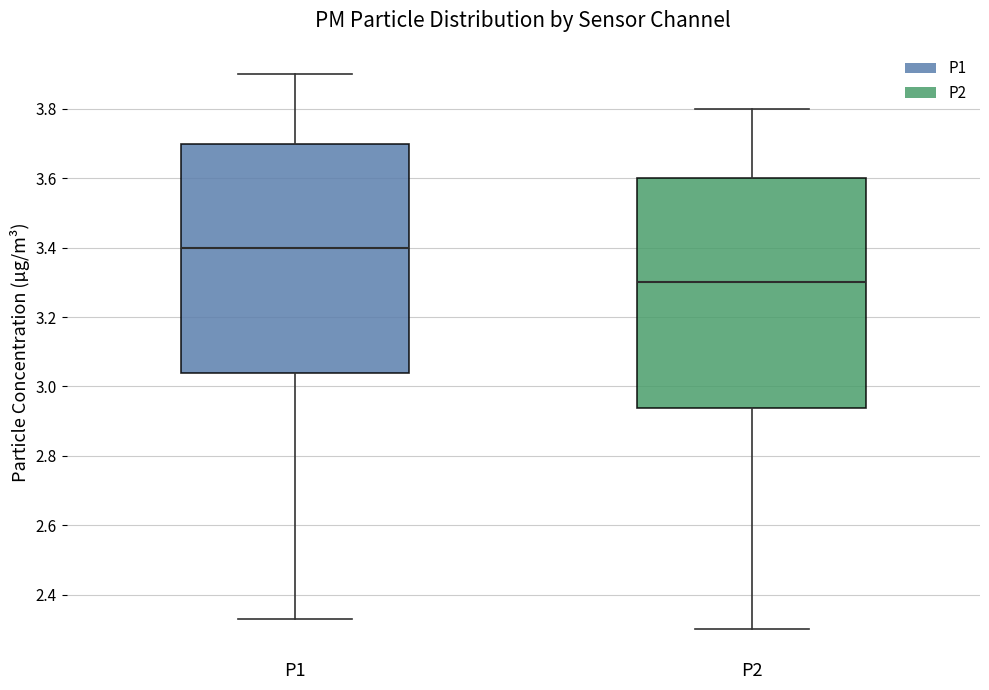

Reading left to right, read every box against the y-axis: the position of its median line, the range the box covers, and the ends of its whiskers. The values are not printed on the chart, so give them approximately, as read against the axis.

P1: median 3.40, box 3.04 to 3.70, whiskers 2.34 to 3.90
P2: median 3.30, box 2.94 to 3.60, whiskers 2.30 to 3.80